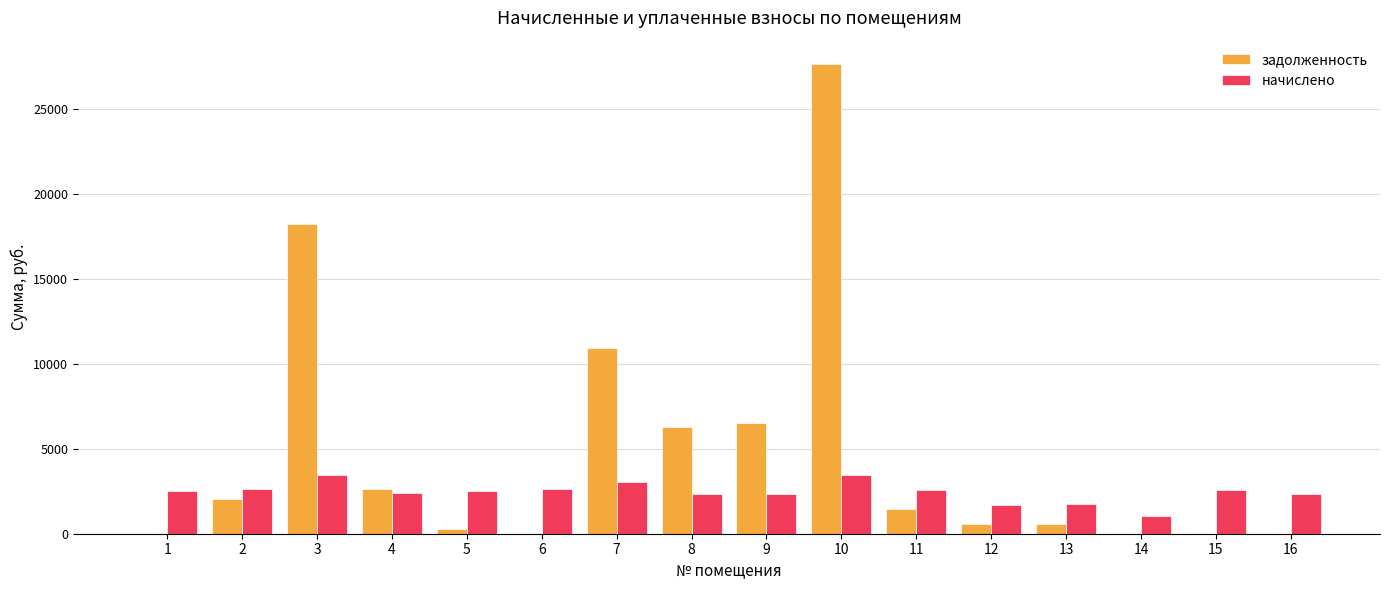

What is the sum of all задолженность values?

77195.4